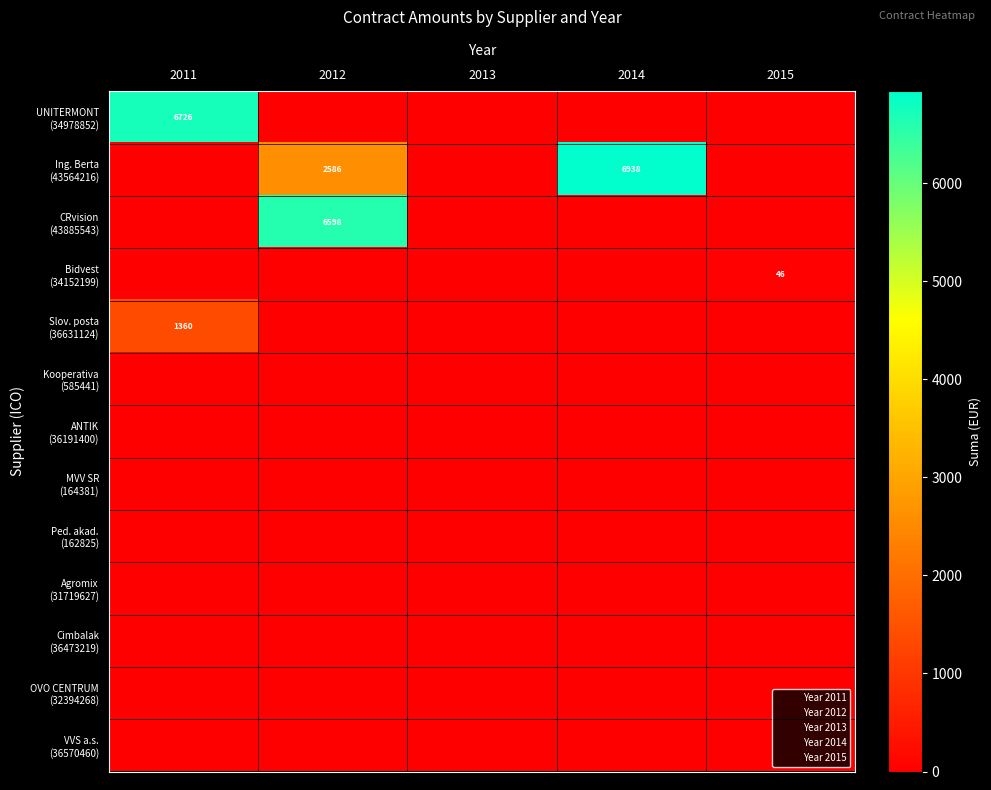

How many series are shown in this chart?

13